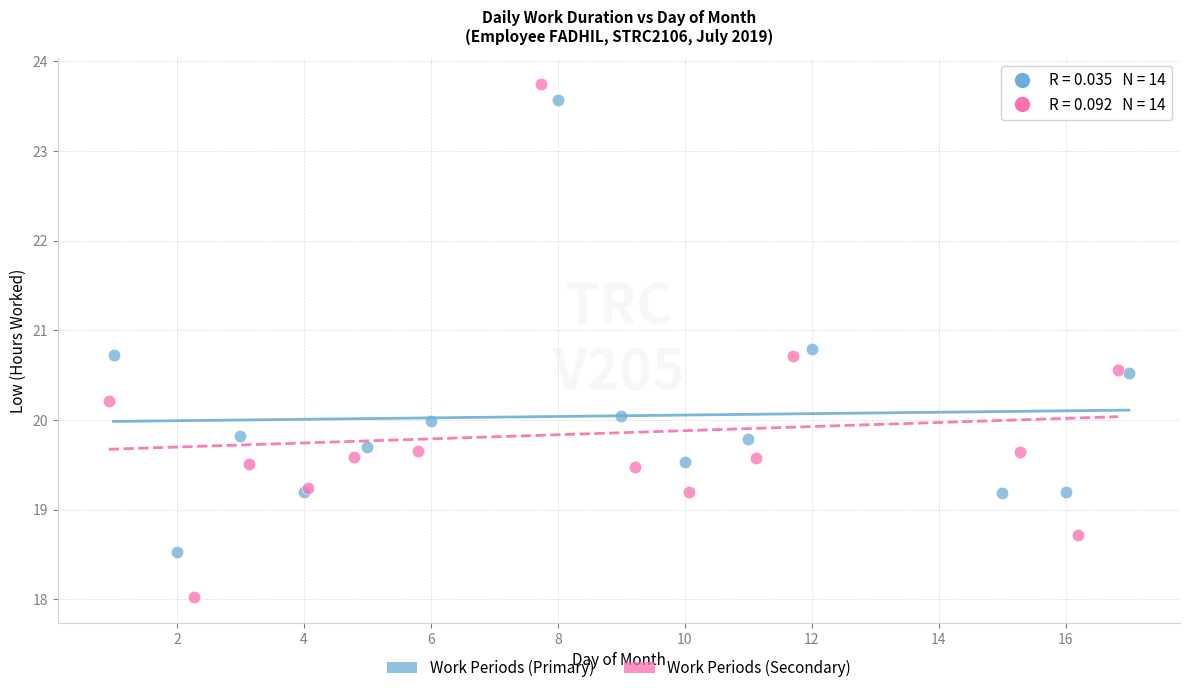

Which series has the widest spread of Y values?

Work Periods (Secondary)